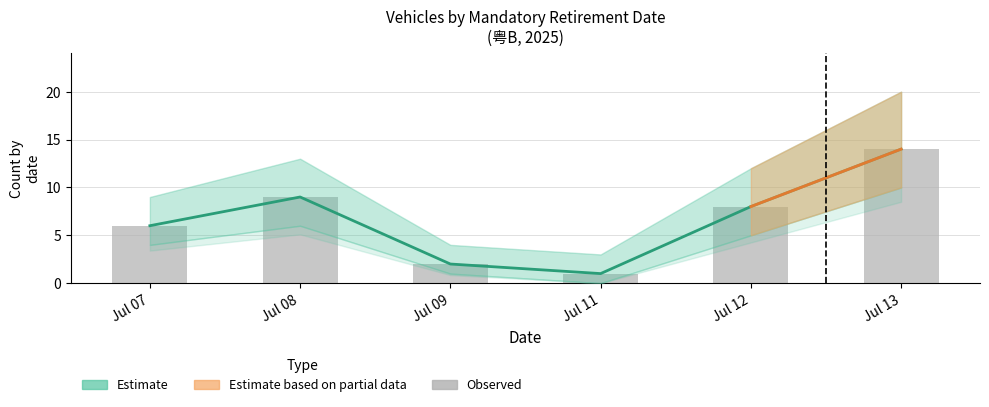

What is the value of the count_upper bar at the 4th from the left?

3